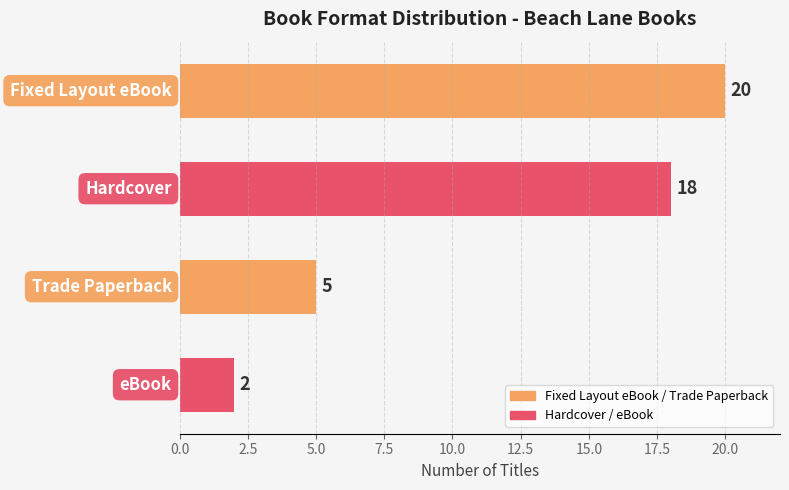

Rank the categories by value from highest to lowest.

Fixed Layout eBook, Hardcover, Trade Paperback, eBook